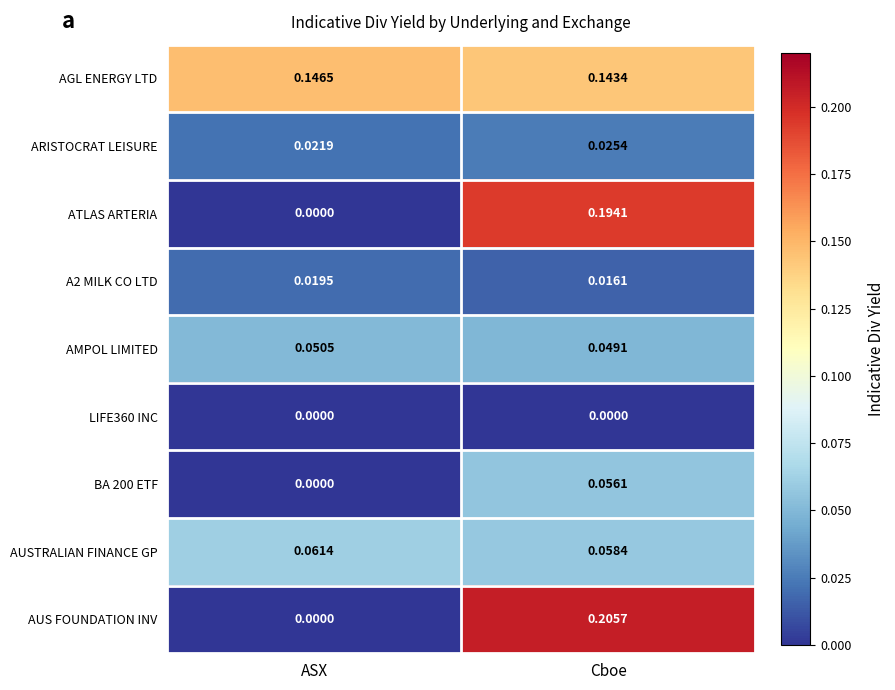

Rank the categories by ATLAS ARTERIA value from highest to lowest.

Cboe, ASX